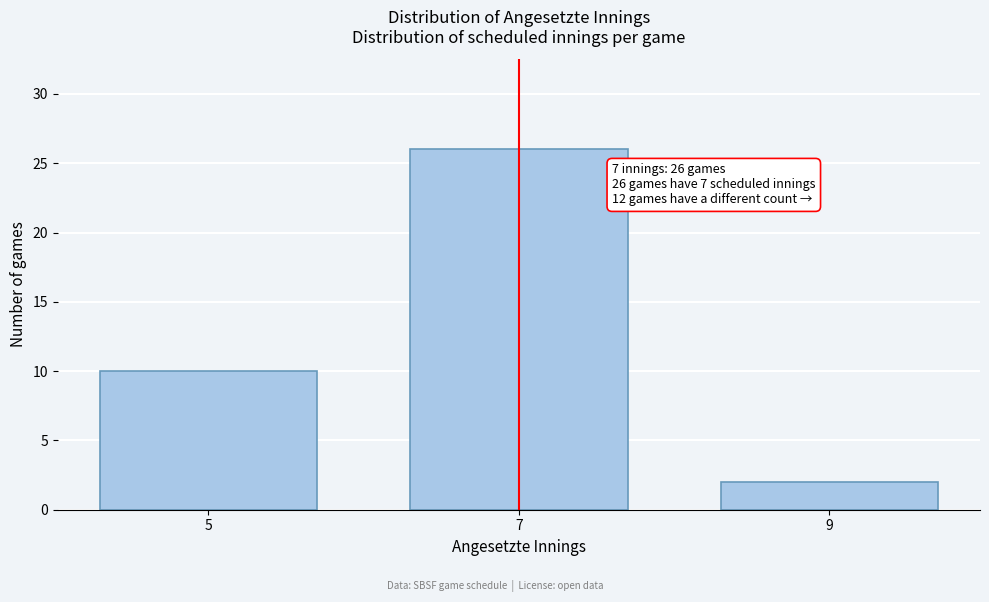

Reading right to left, transcribe all the data shown in this chart.

9=2	7=26	5=10